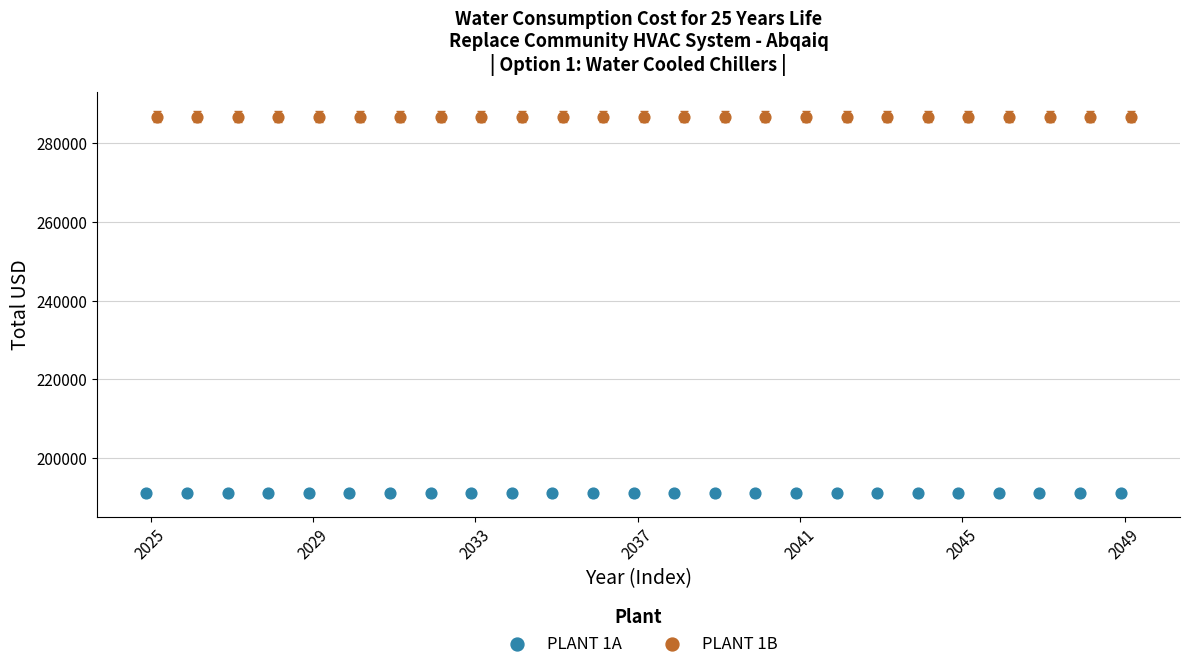

Which series contains the highest Y value?

PLANT 1B